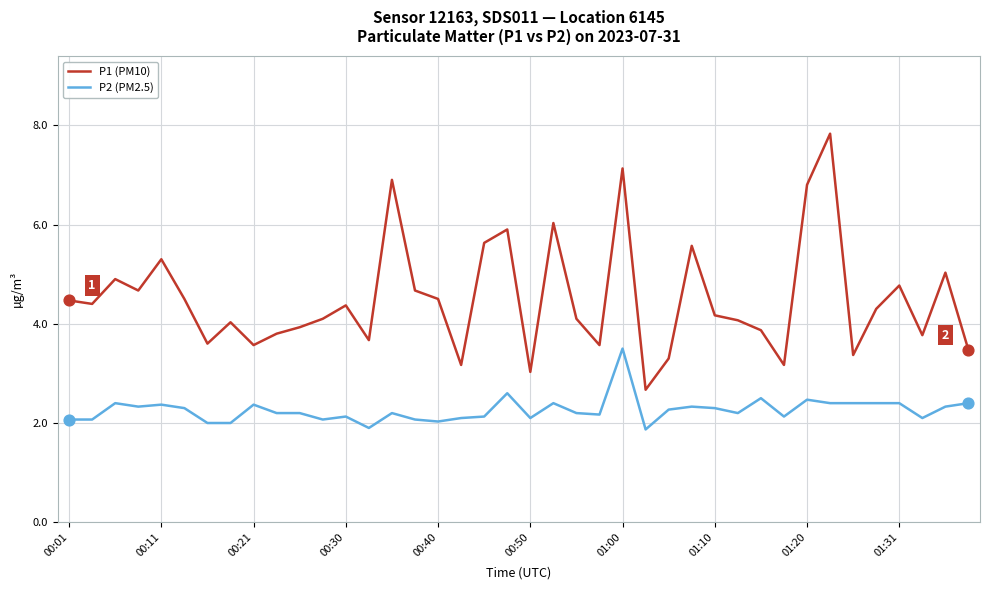

What are all the series names shown in the legend?

P1 (PM10), P2 (PM2.5)